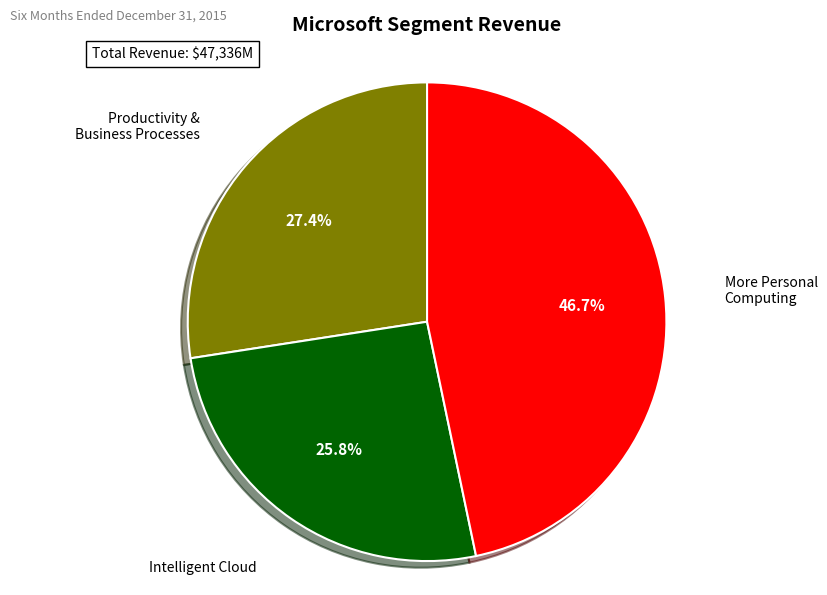

How many slices are in this pie chart?

3